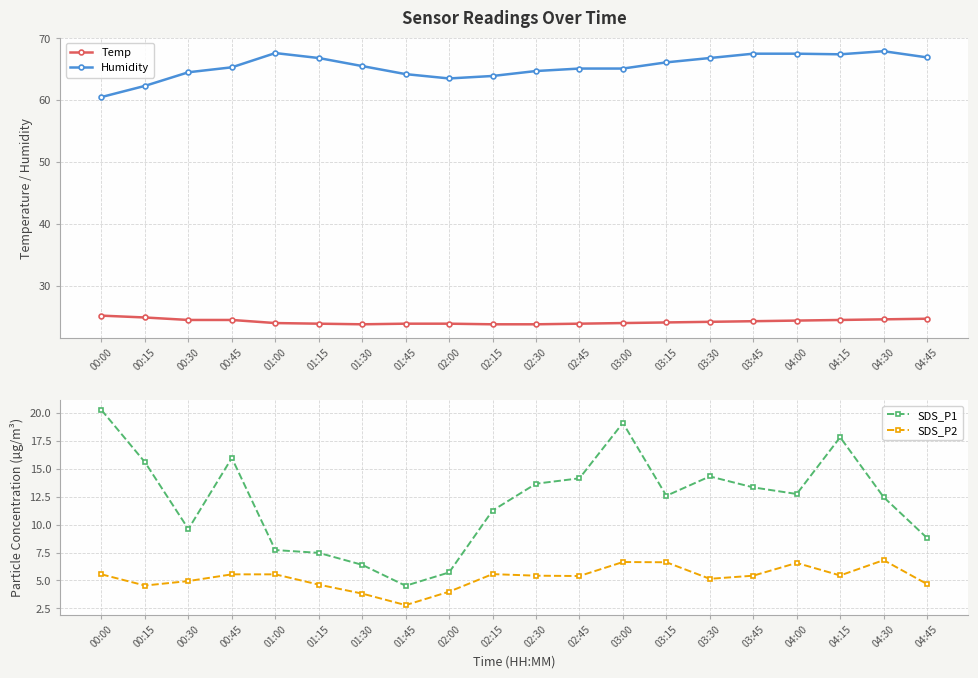

What is the value of the SDS_P2 point at the 17th from the left?

6.6